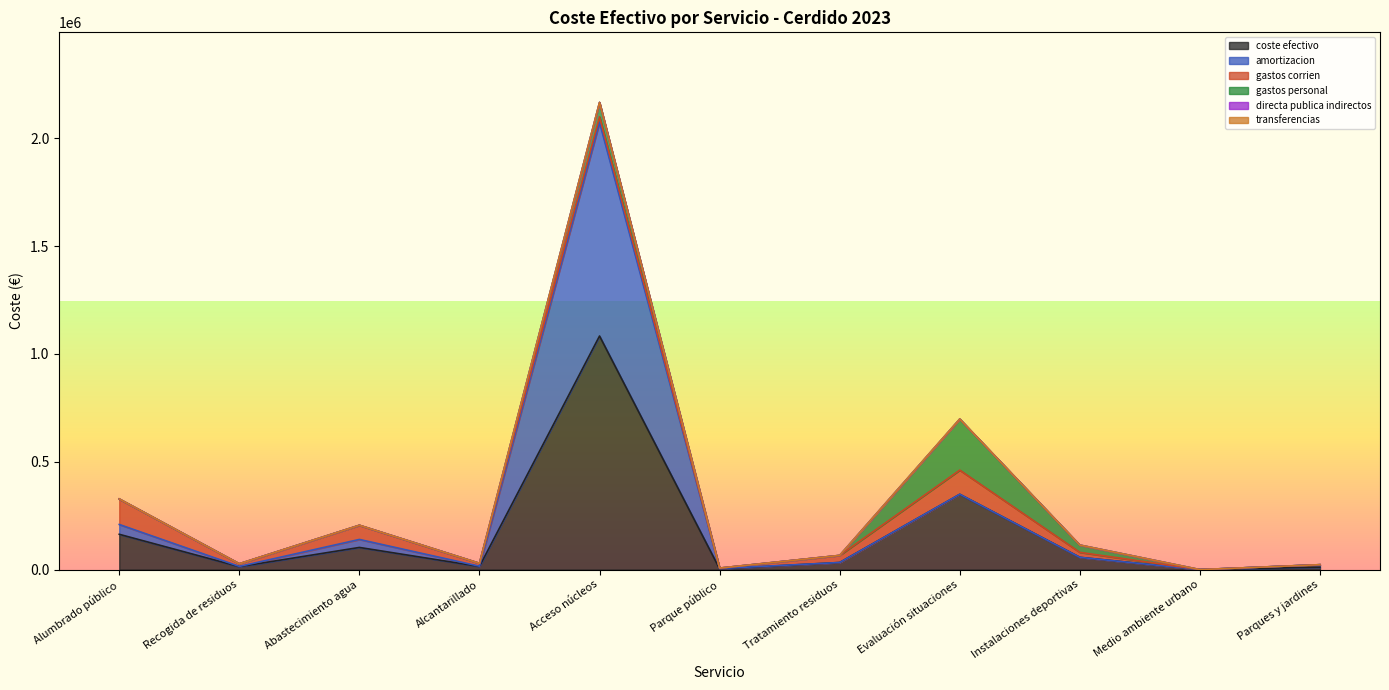

True or false: directa_publica_directos_gastos_personal and coste_efectivo cross at least once.

False